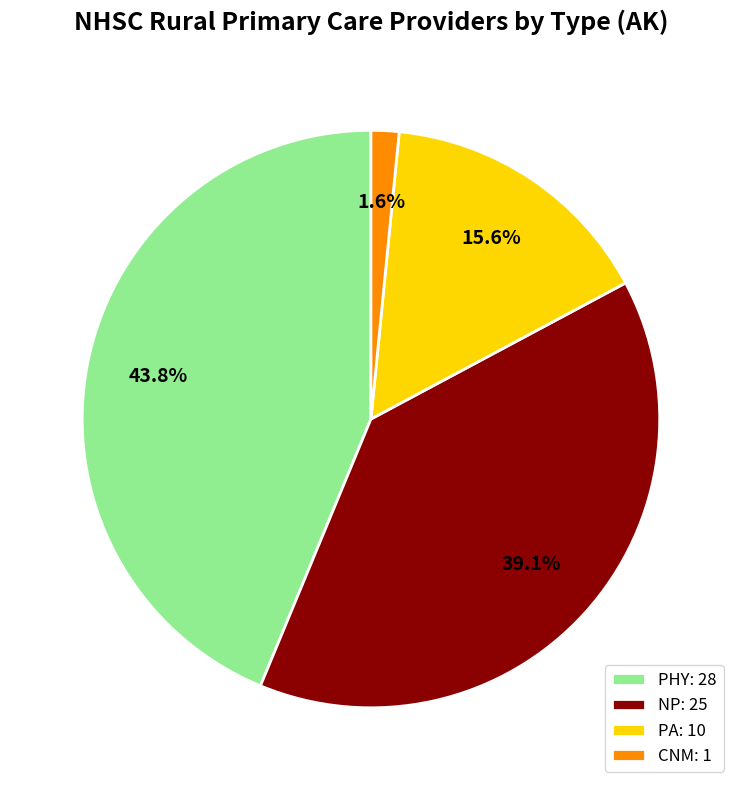

Which slice is the largest?

PHY